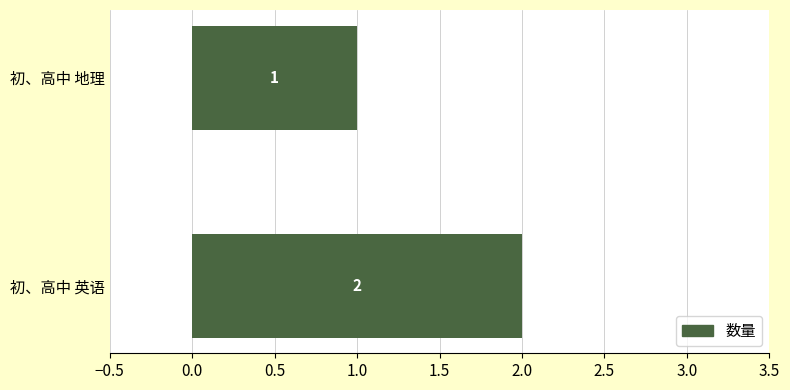

What is the ratio of the value at 初、高中 地理 to the value at 初、高中 英语?

0.5